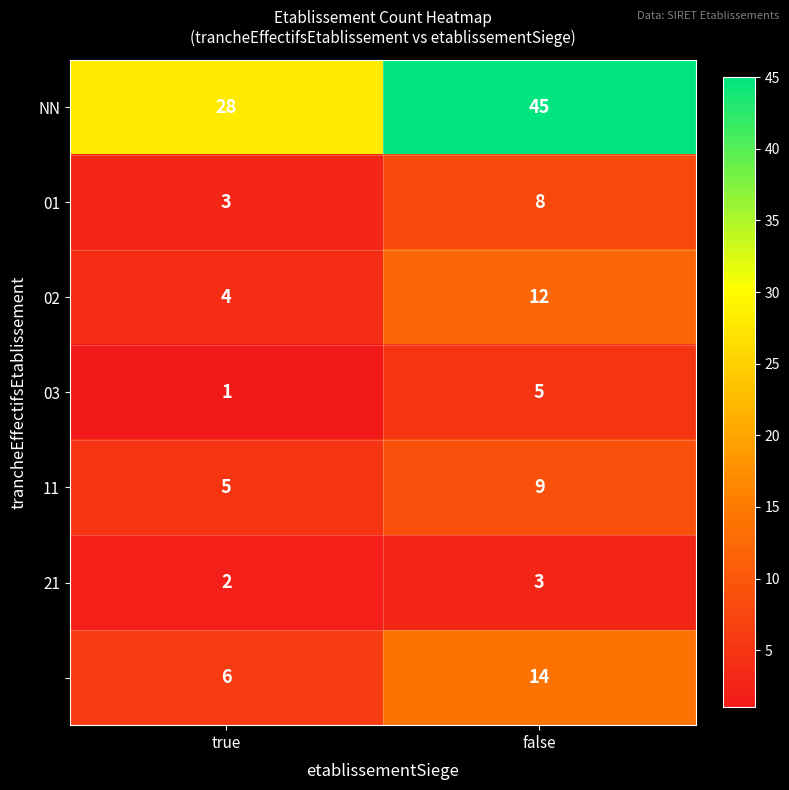

How many categories are shown in the chart?

2